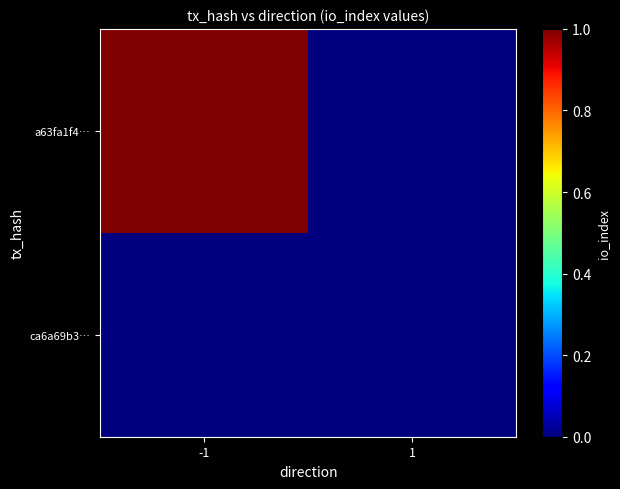

Reading left to right, what are all the values shown in this chart?

a63fa1f4…: -1=1	1=0
ca6a69b3…: -1=0	1=0